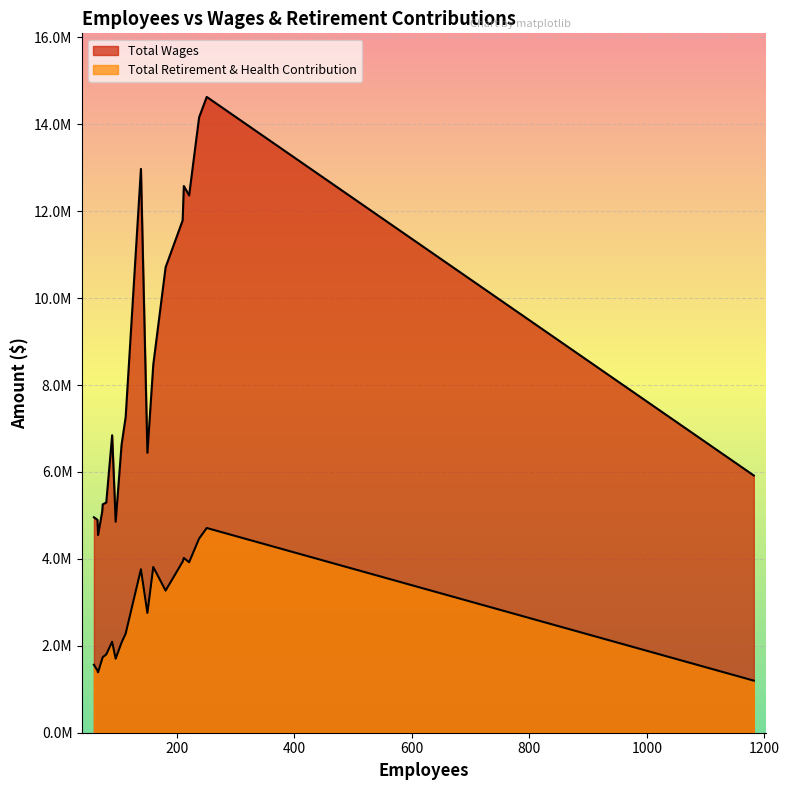

Which series has the widest spread of values?

Total Wages